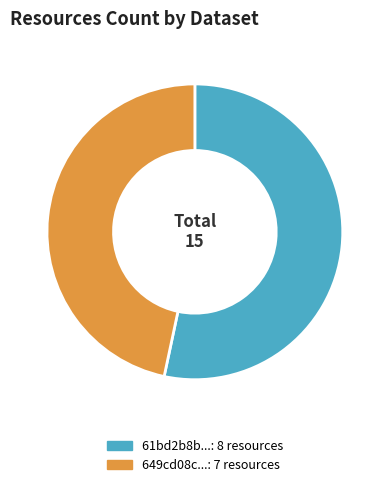

Is there any slice that represents more than half of the pie?

Yes